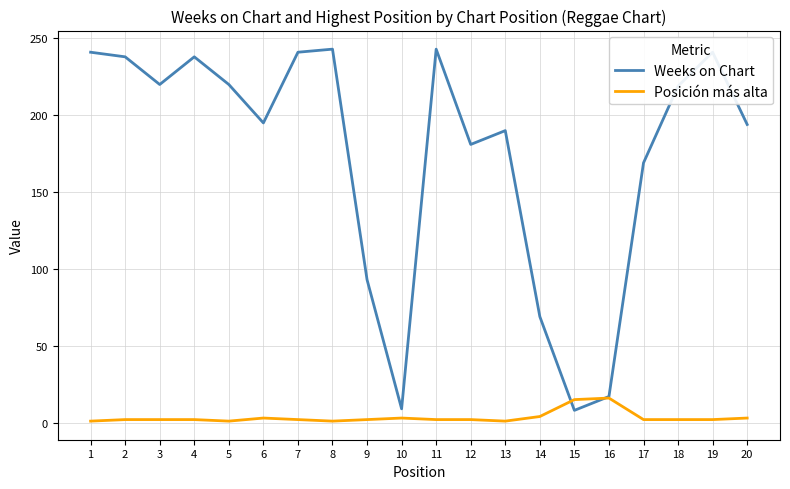

Which series changed the most between 1 and 17?

Weeks on Chart